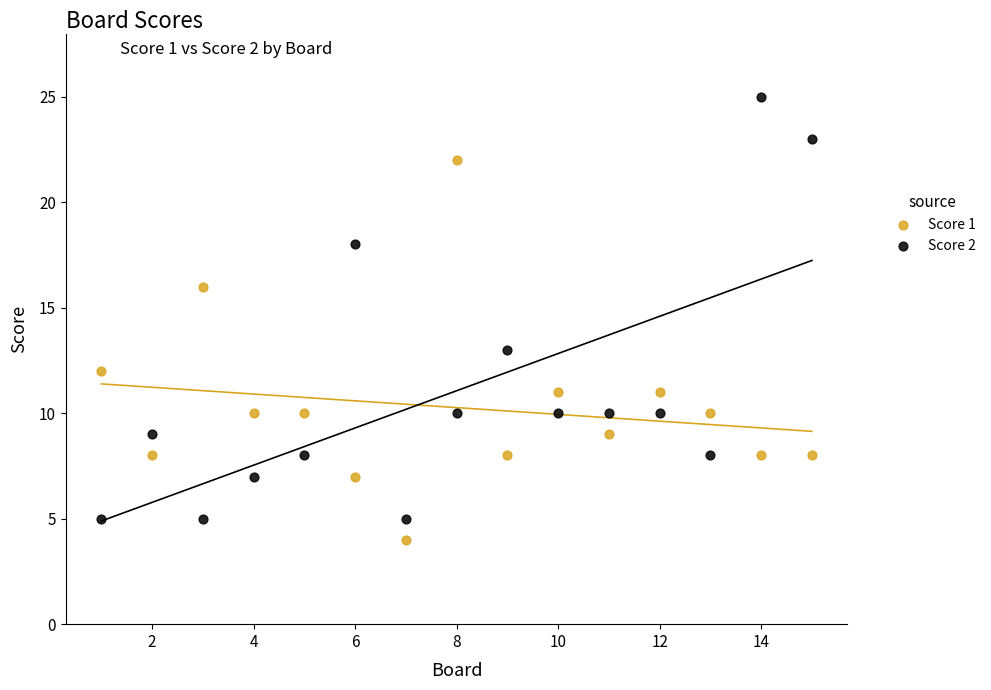

Which series has the widest spread of Y values?

Score 2